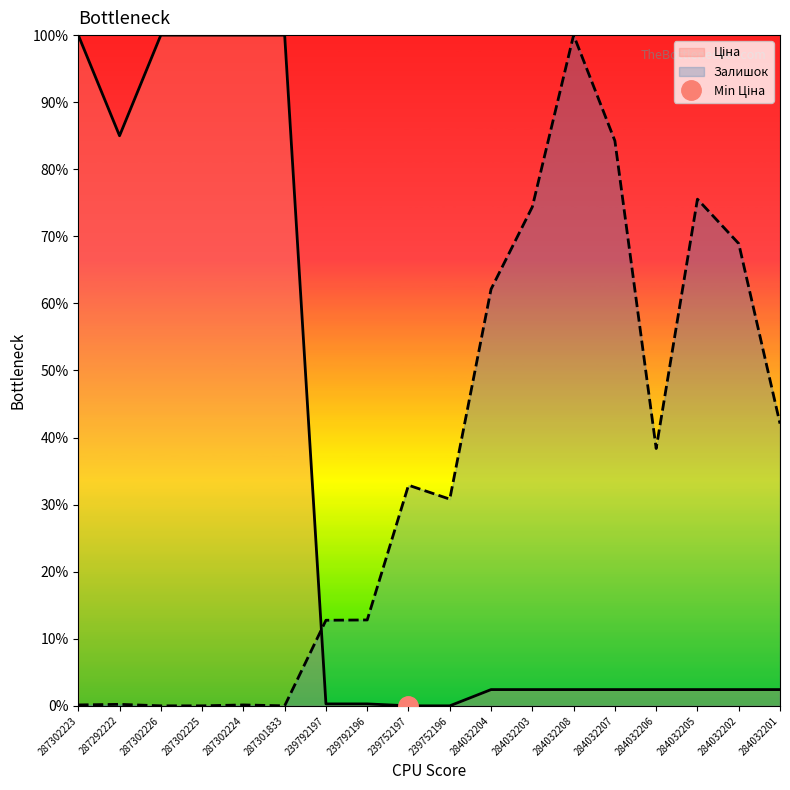

Which series has the largest total across all categories?

Залишок